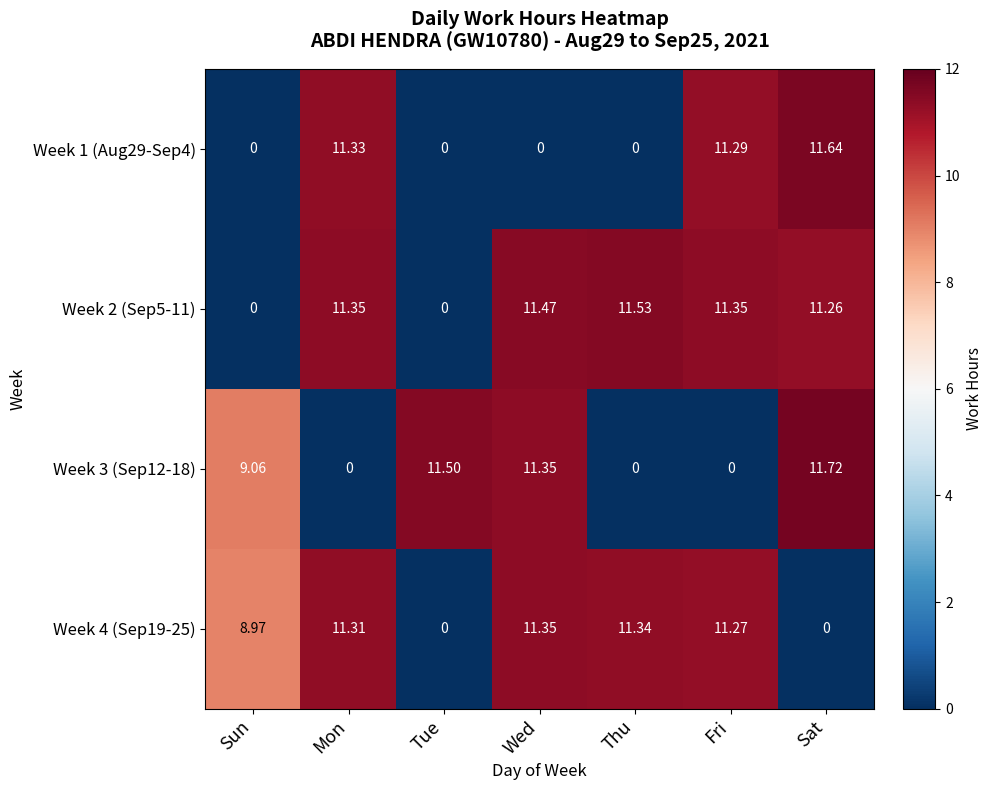

Is the value of Week 4 (Sep19-25) at Sun greater than the value of Week 3 (Sep12-18) at Tue?

No